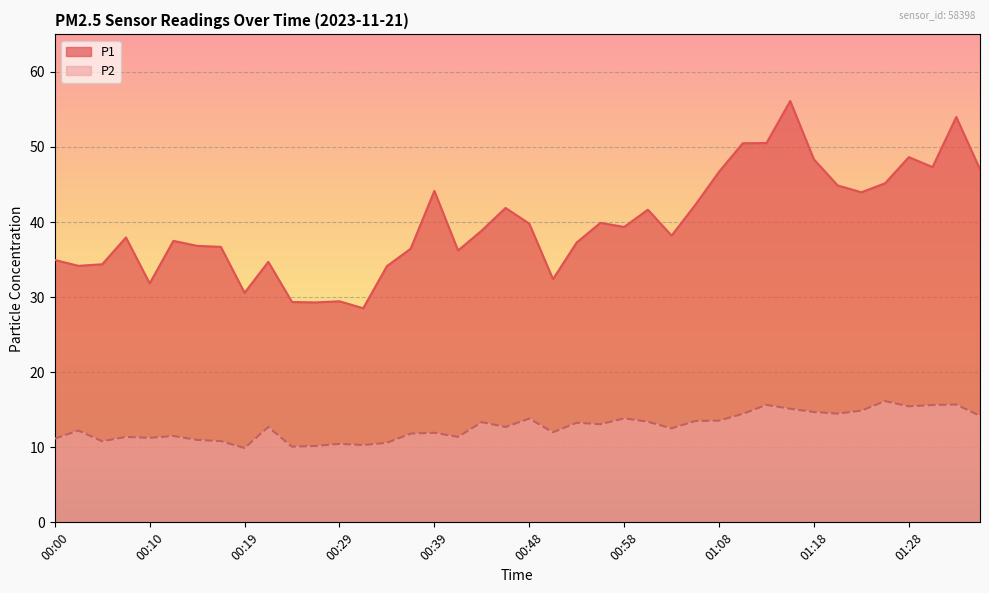

What is the value of the P1 point at the 27th from the left?

38.2